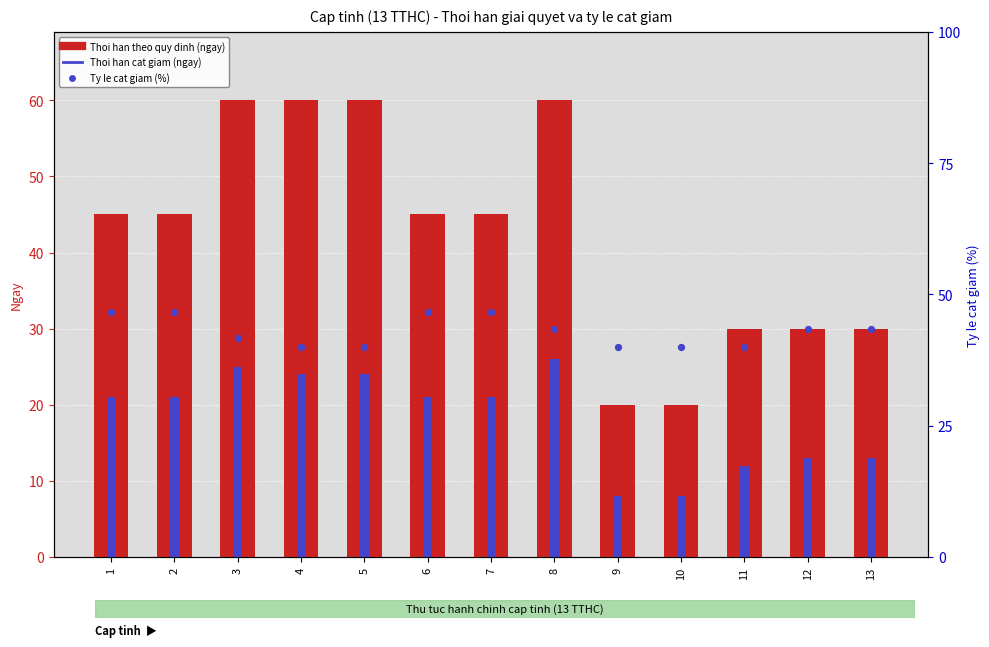

What are all the series names shown in the legend?

Theo quy dinh (ngay), Thoi han cat giam (ngay), Ty le cat giam (%)